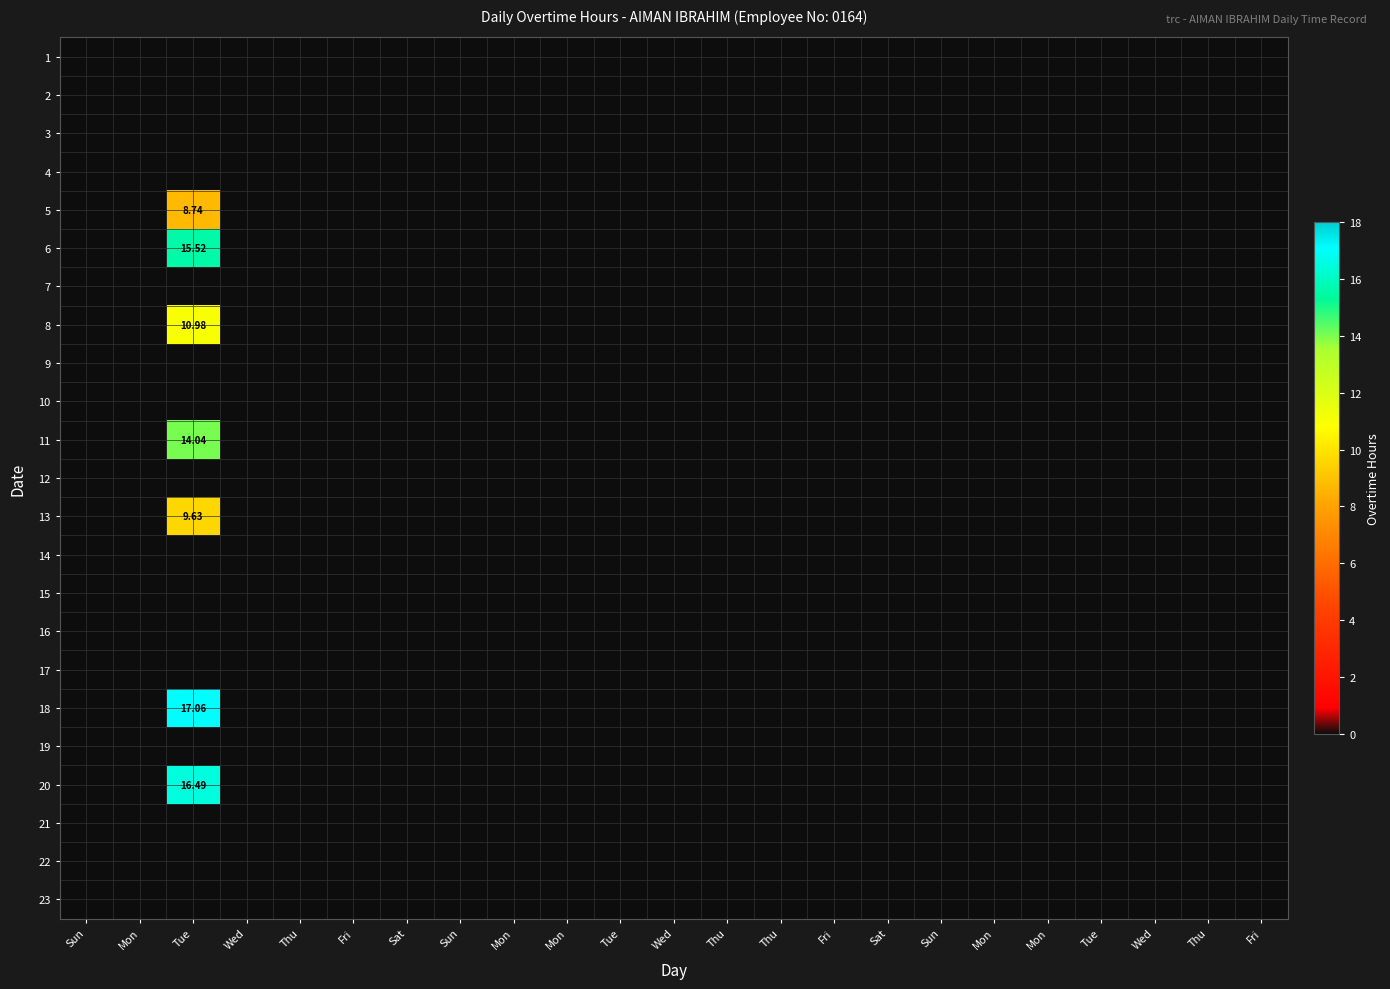

Rank the series by their maximum value, from highest to lowest.

18, 20, 6, 11, 8, 13, 5, 1, 2, 3, 4, 7, 9, 10, 12, 14, 15, 16, 17, 19, 21, 22, 23